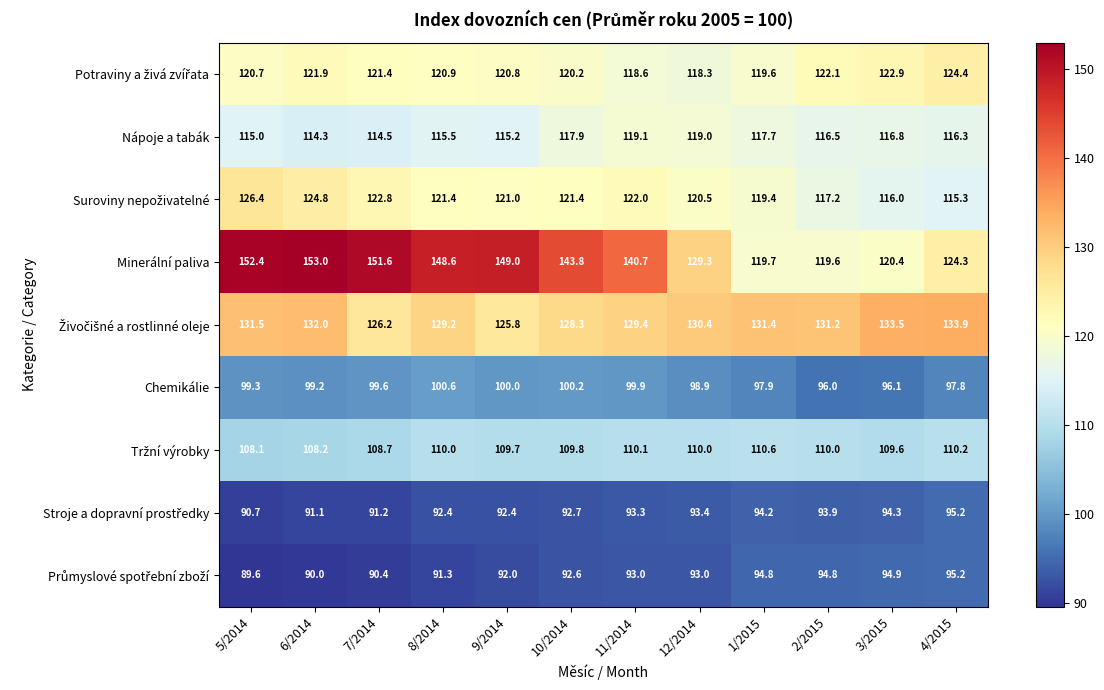

Rank the categories by Minerální paliva value from lowest to highest.

2/2015, 1/2015, 3/2015, 4/2015, 12/2014, 11/2014, 10/2014, 8/2014, 9/2014, 7/2014, 5/2014, 6/2014